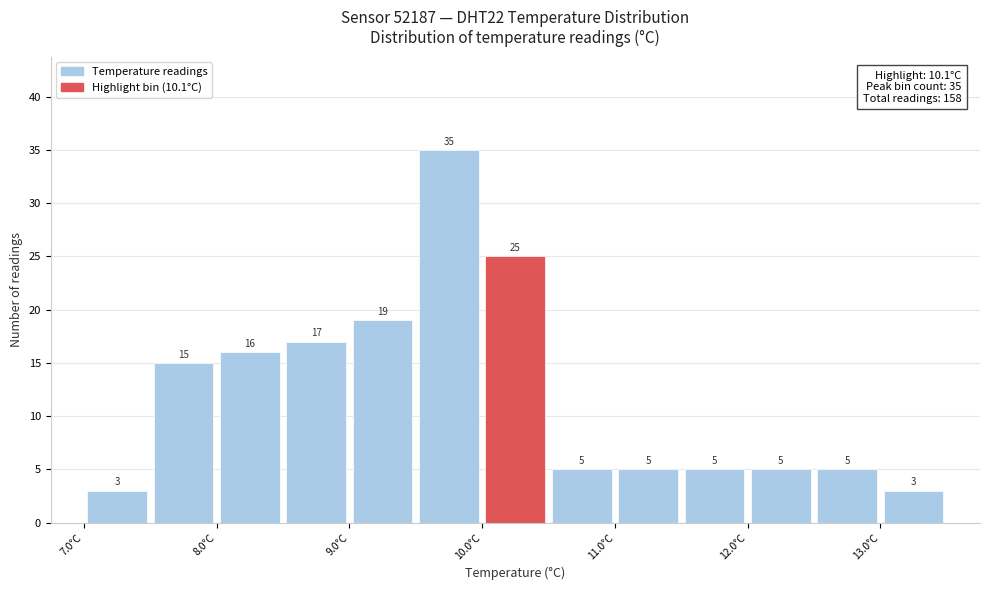

Over which range of the x-axis is the bar tallest?

9.5 to 10.0